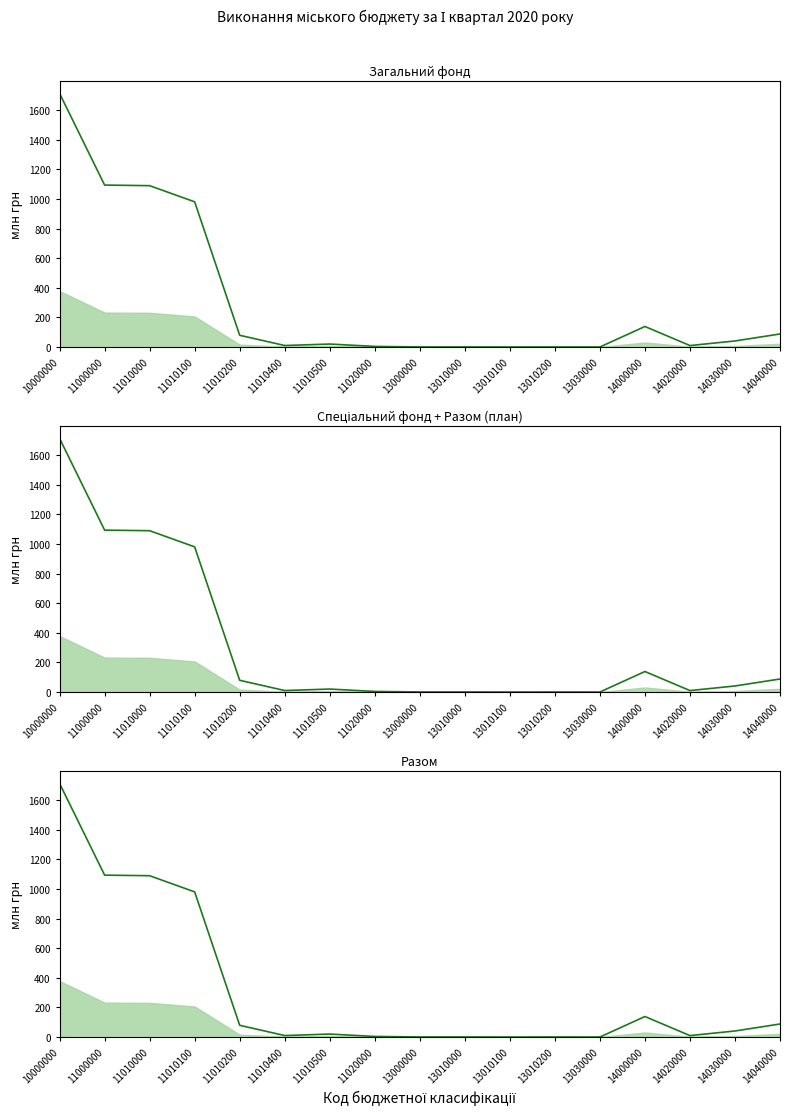

Reading left to right, list all the values displayed in this chart.

1713.6	1094.1	1090.1	980.9	79.2	10.0	20.0	4.0	0.4	0.3	0.1	0.2	0.1	138.6	9.8	40.9	88.0